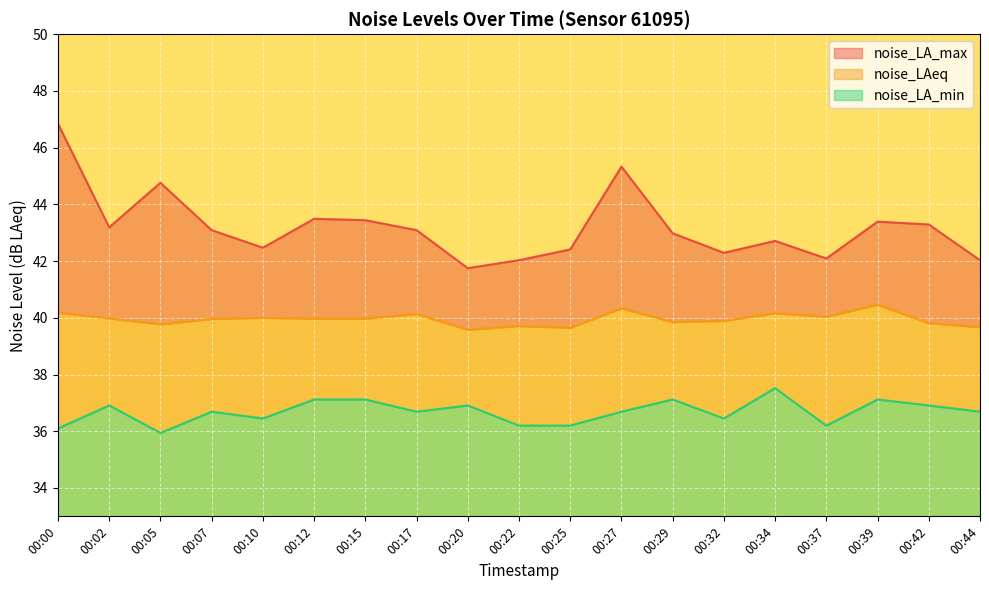

What is the highest value of the noise_LA_max series?

46.8